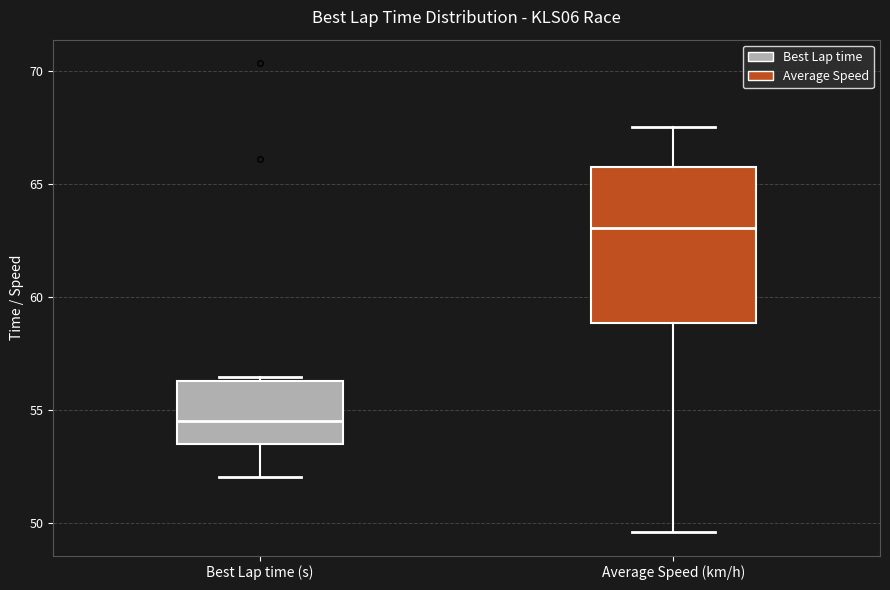

Which box's median line is the highest?

Average Speed (km/h)